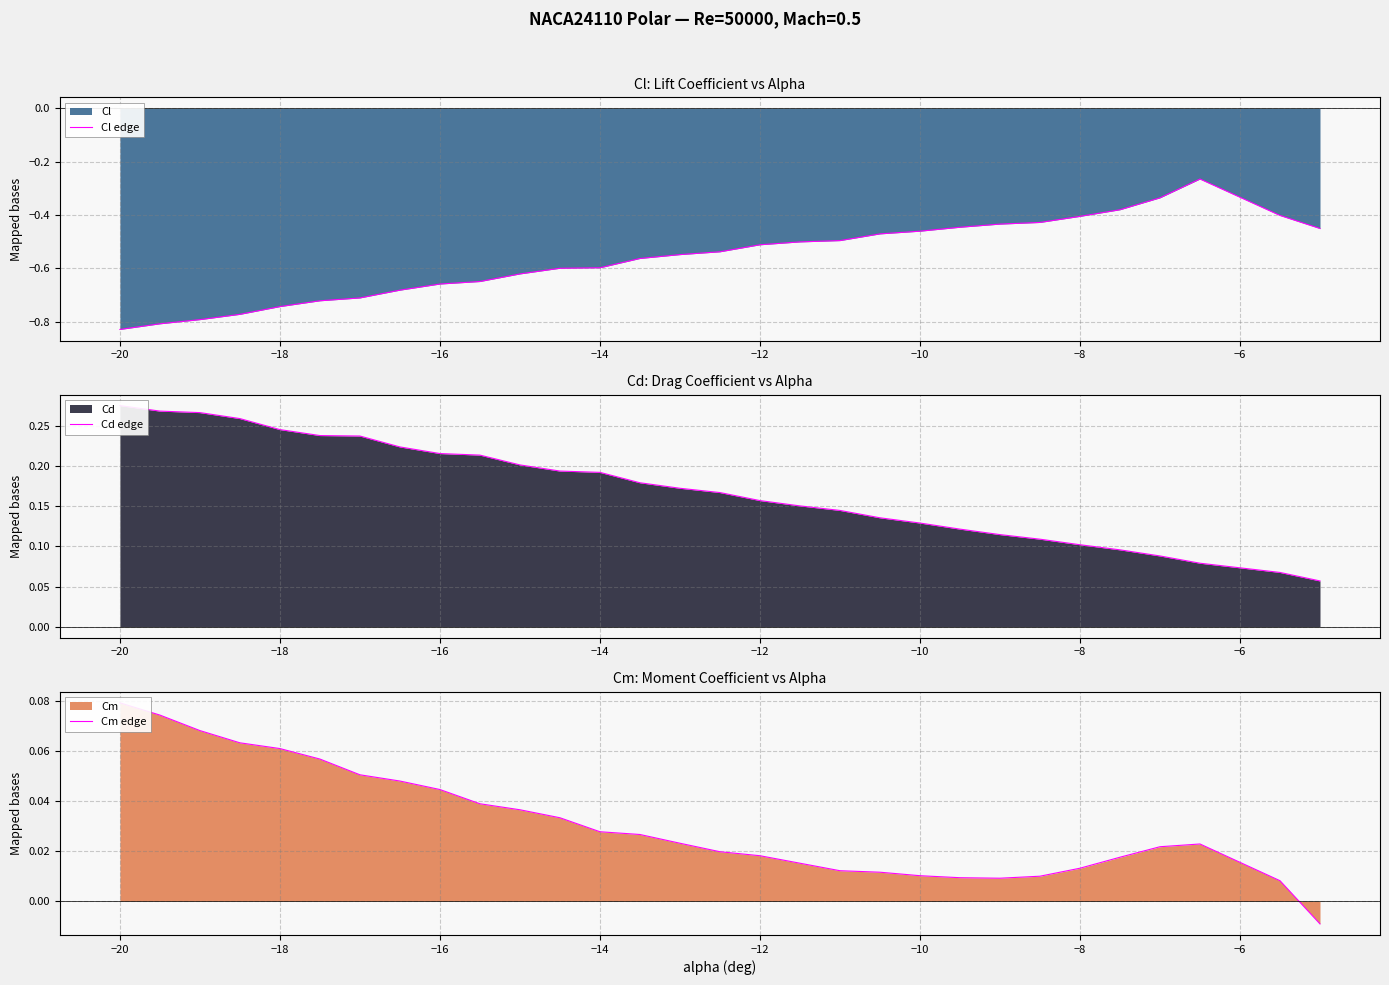

The value of Cl edge at −20 is -0.4. True or false?

False